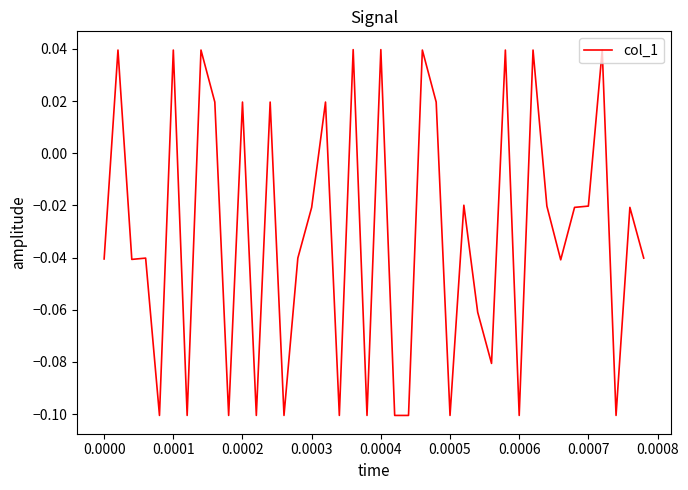

How many lines are shown in the chart?

1